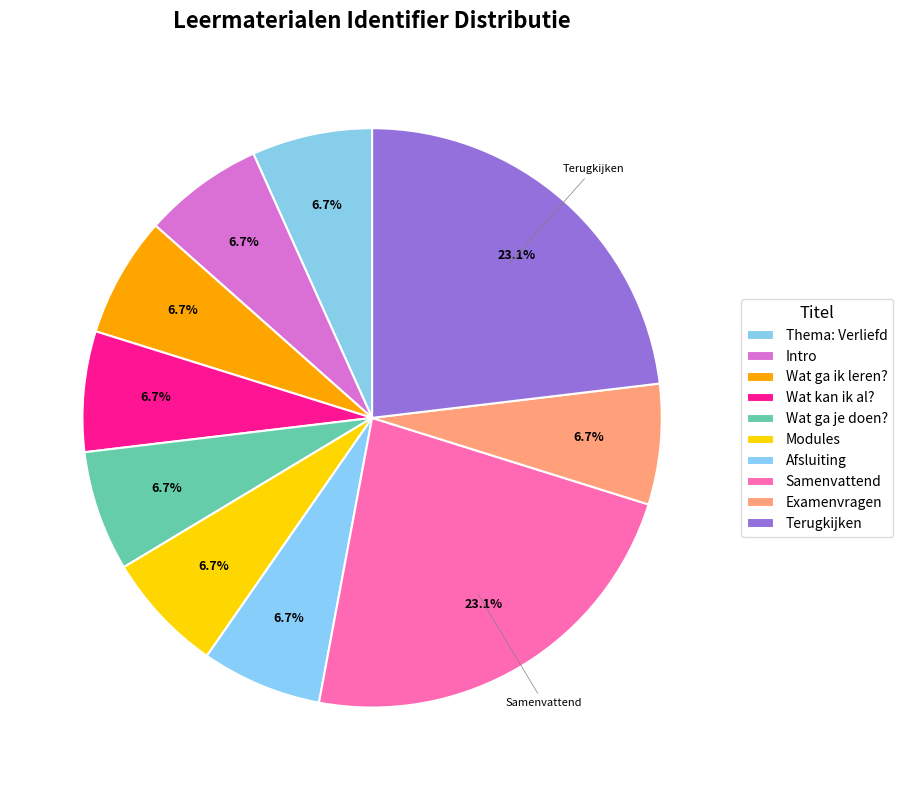

Which category has the smallest portion of the pie?

Thema: Verliefd